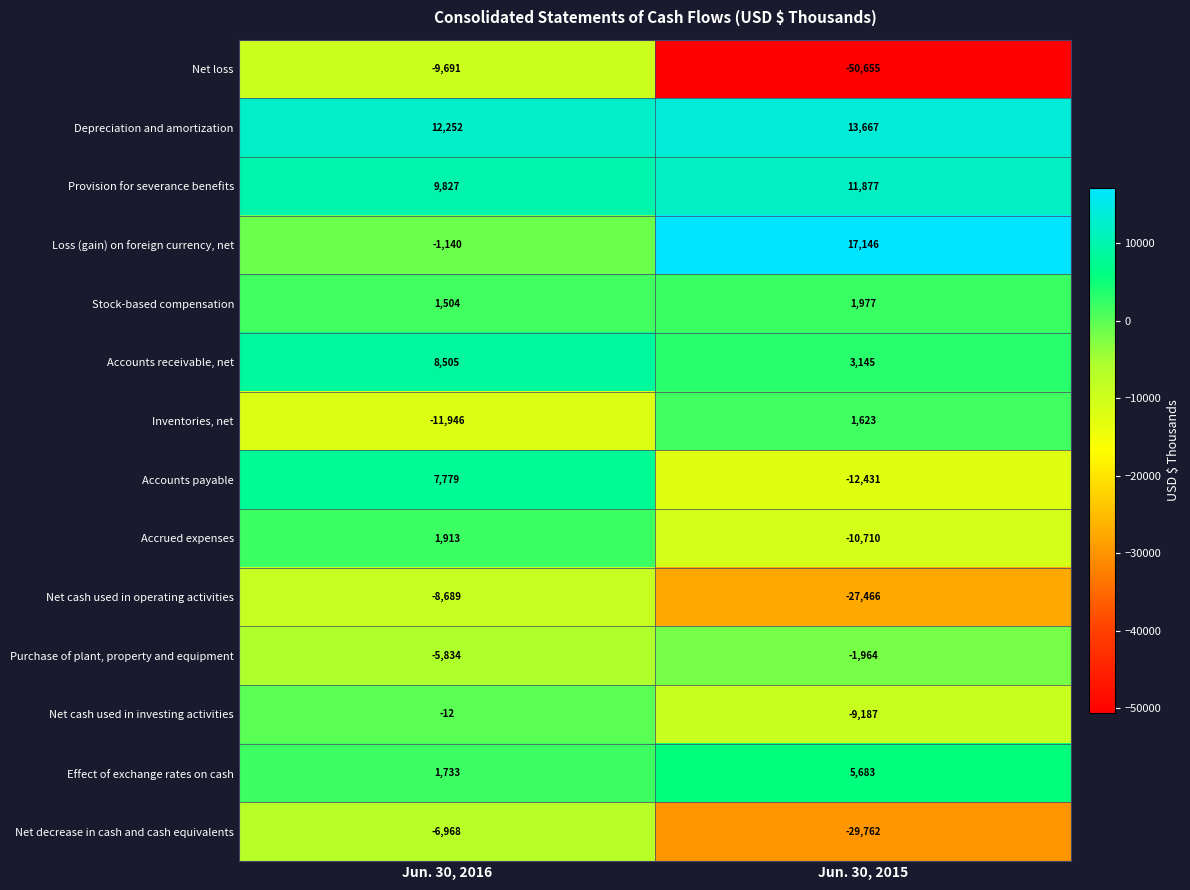

Reading right to left, transcribe all the data shown in this chart.

Net loss: -50655	-9691
Depreciation and amortization: 13667	12252
Provision for severance benefits: 11877	9827
Loss (gain) on foreign currency, net: 17146	-1140
Stock-based compensation: 1977	1504
Accounts receivable, net: 3145	8505
Inventories, net: 1623	-11946
Accounts payable: -12431	7779
Accrued expenses: -10710	1913
Net cash used in operating activities: -27466	-8689
Purchase of plant, property and equipment: -1964	-5834
Net cash used in investing activities: -9187	-12
Effect of exchange rates on cash: 5683	1733
Net decrease in cash and cash equivalents: -29762	-6968